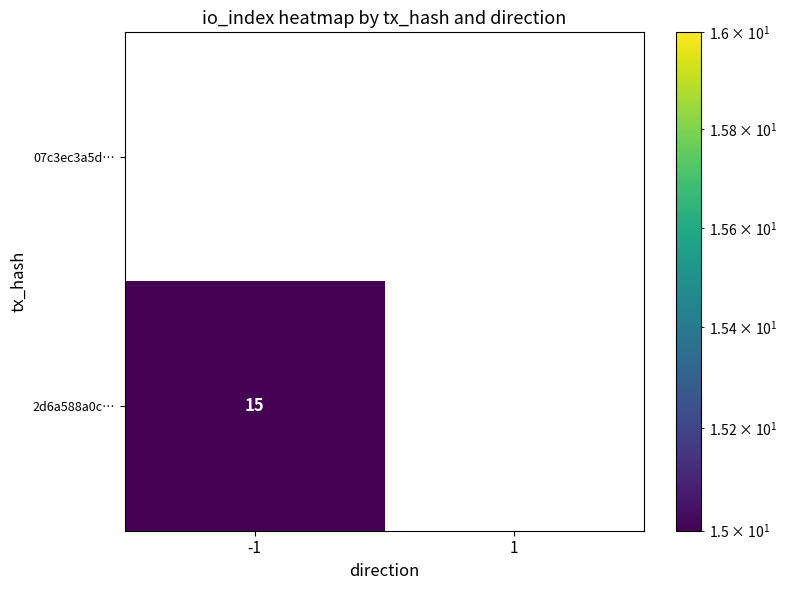

How many data points does each series have?

2